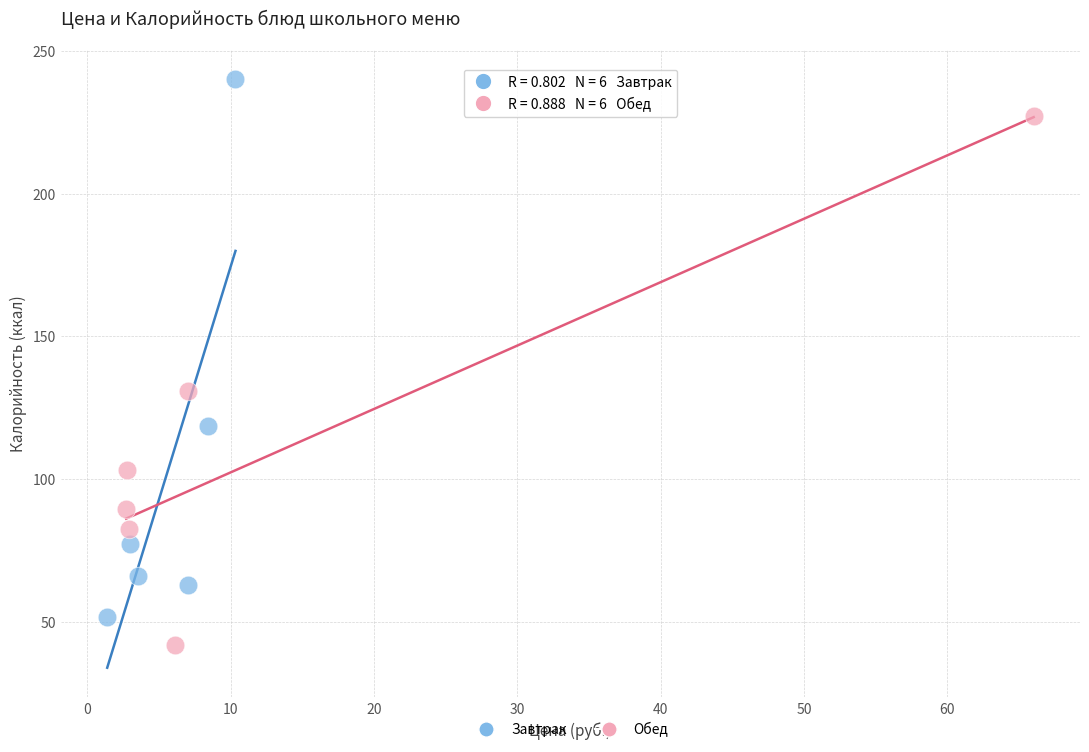

Which series reaches the maximum Y coordinate?

Завтрак